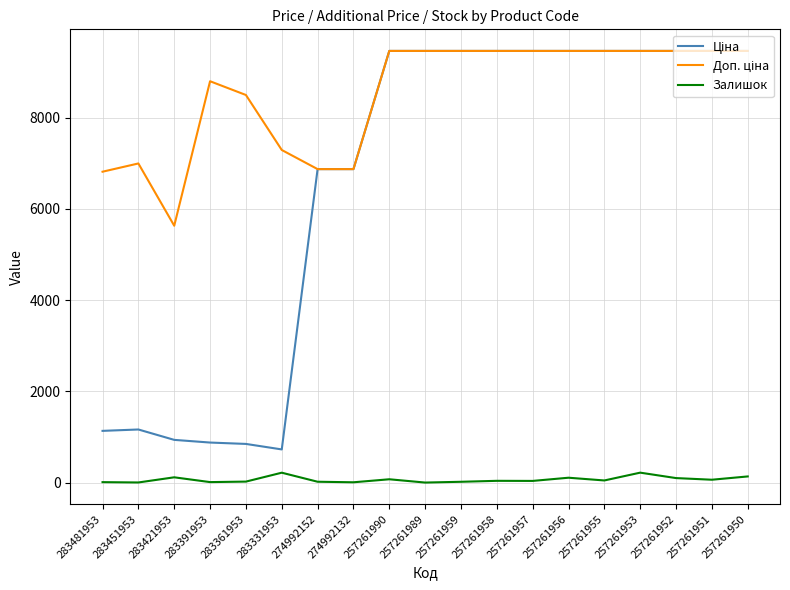

What is the maximum value for Залишок?

220.0